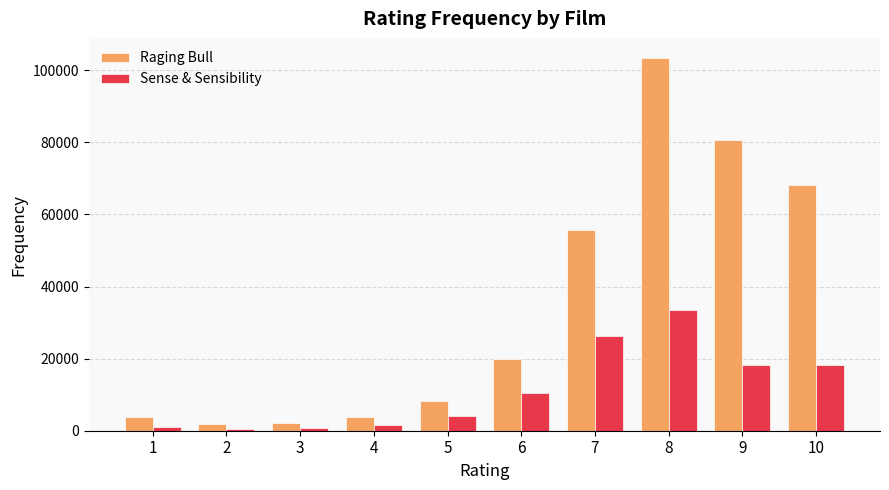

Rank the series by their maximum value, from lowest to highest.

Sense & Sensibility, Raging Bull